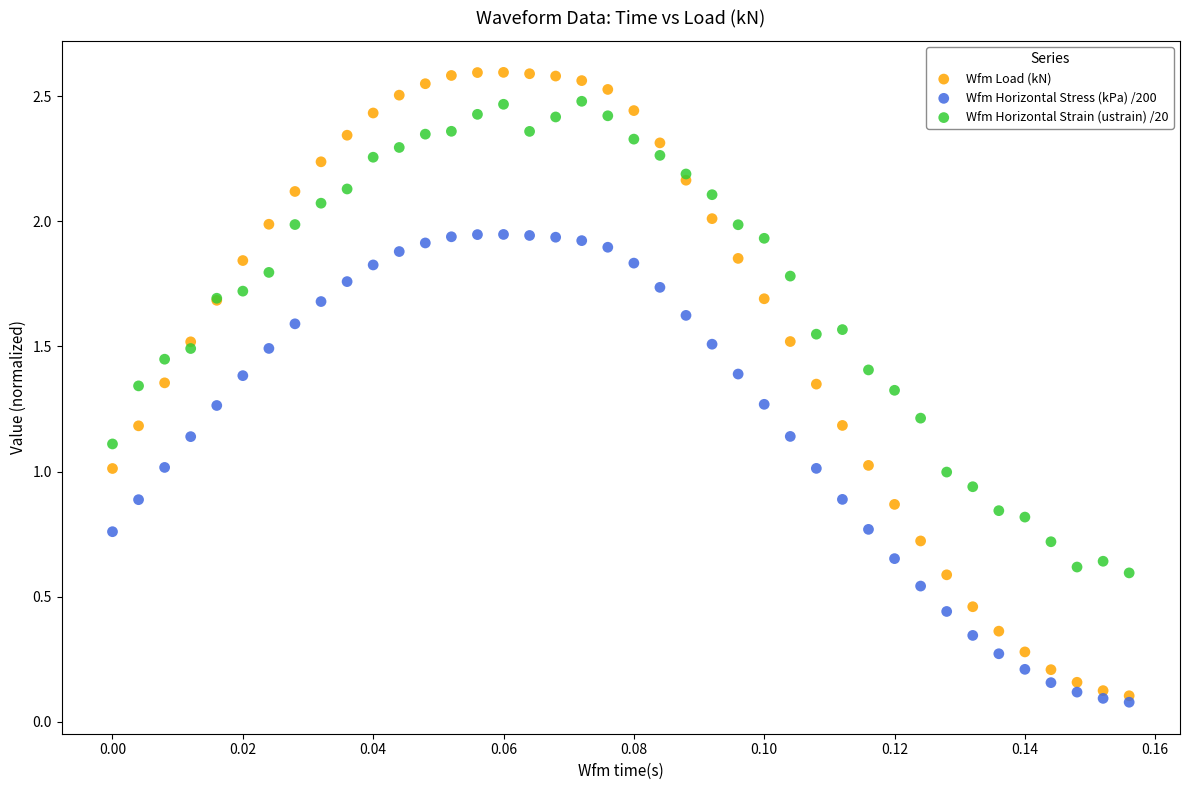

What are all the series names shown in the legend?

Wfm Load (kN), Wfm Horizontal Stress (kPa) /200, Wfm Horizontal Strain (ustrain) /20